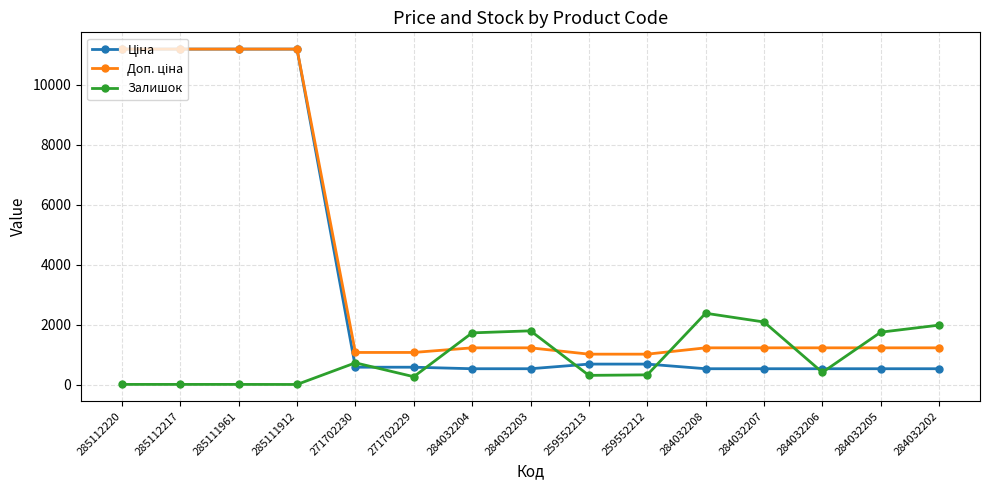

How many lines are shown in the chart?

3